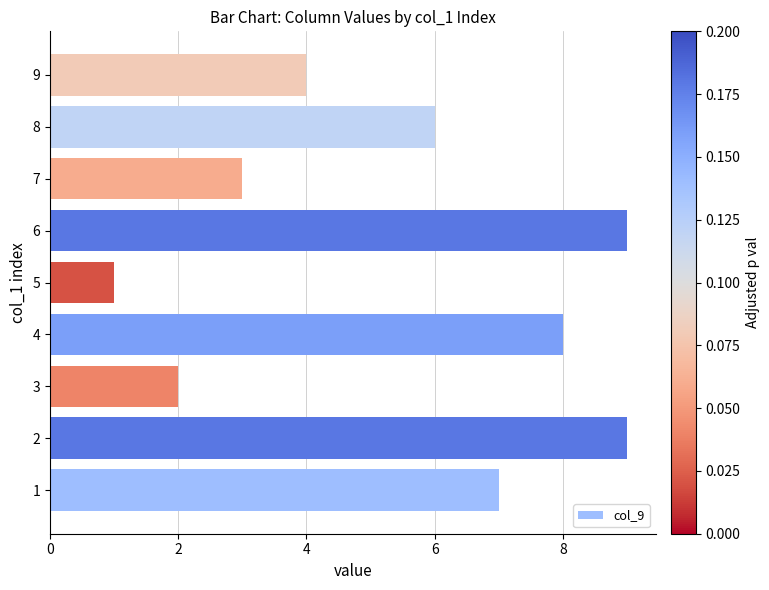

What is the difference between the second highest and minimum values?

8